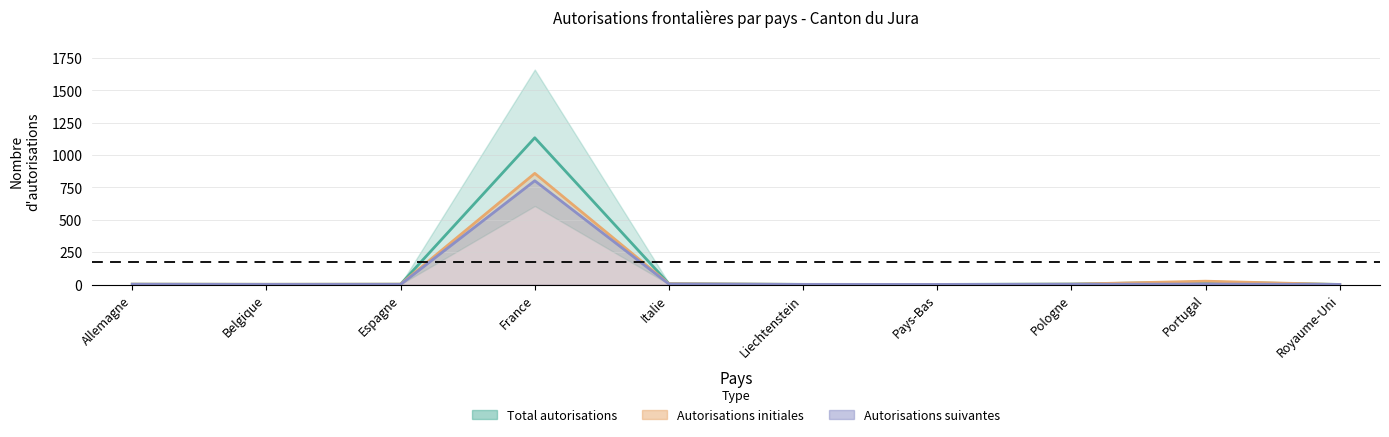

What is the total value across all series at Portugal?

49.5